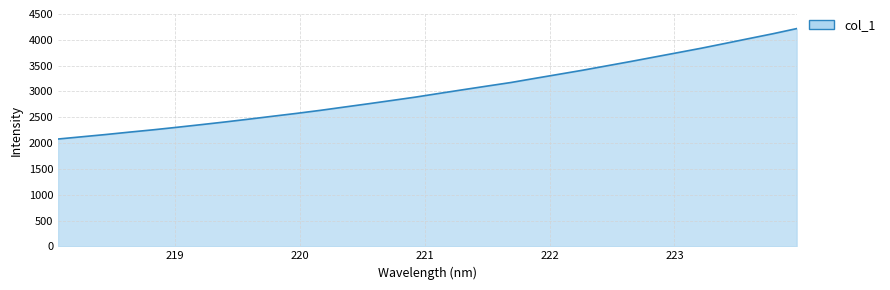

What is the maximum value shown in the chart?

4217.2